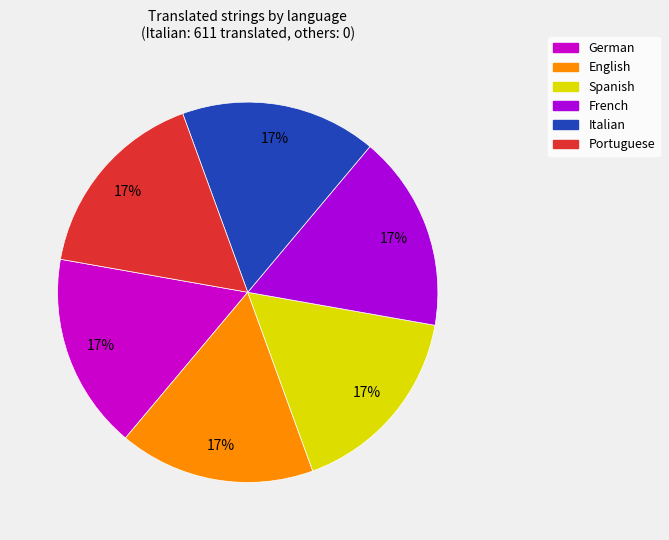

To the nearest percent, what is the combined percentage of Portuguese and Italian?

33%